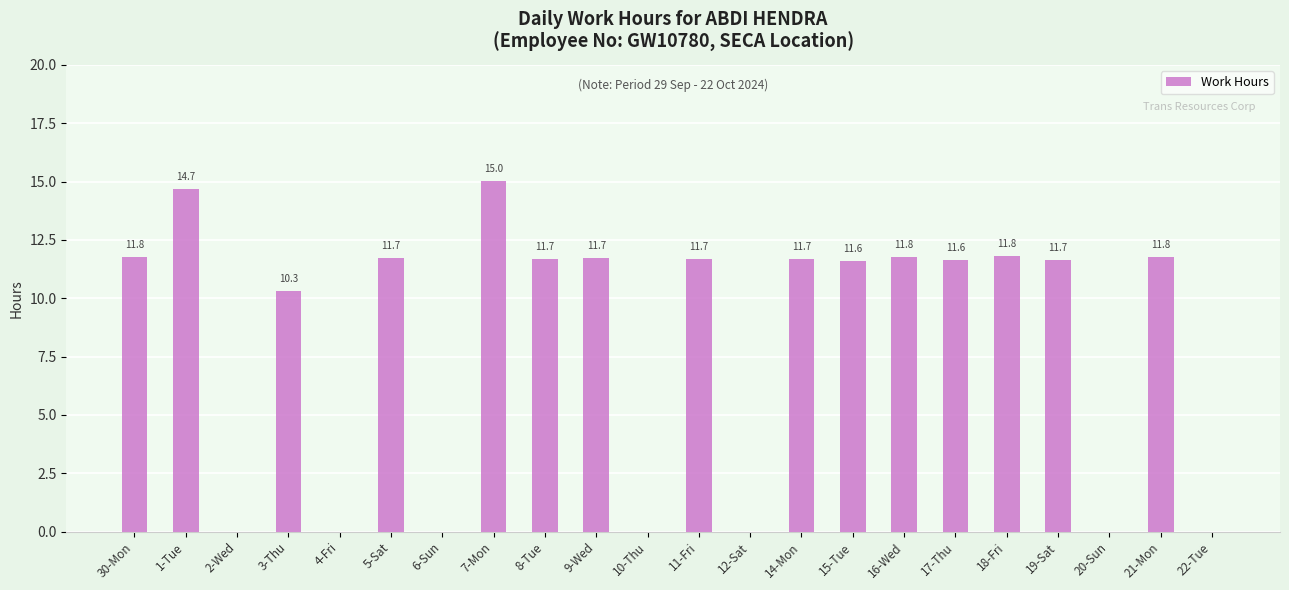

What is the sum of all values?

180.5